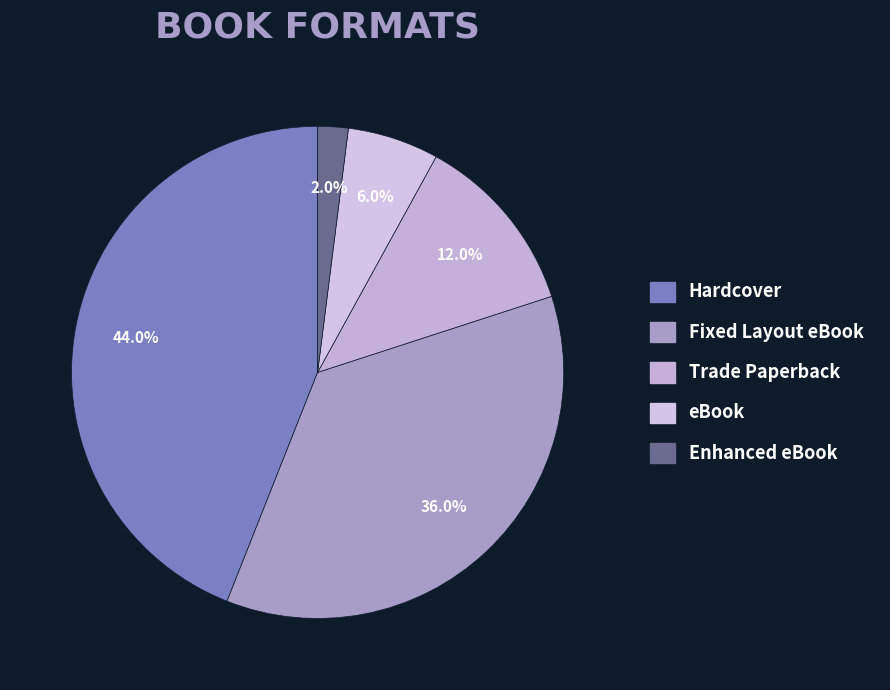

How many segments does this pie chart have?

5